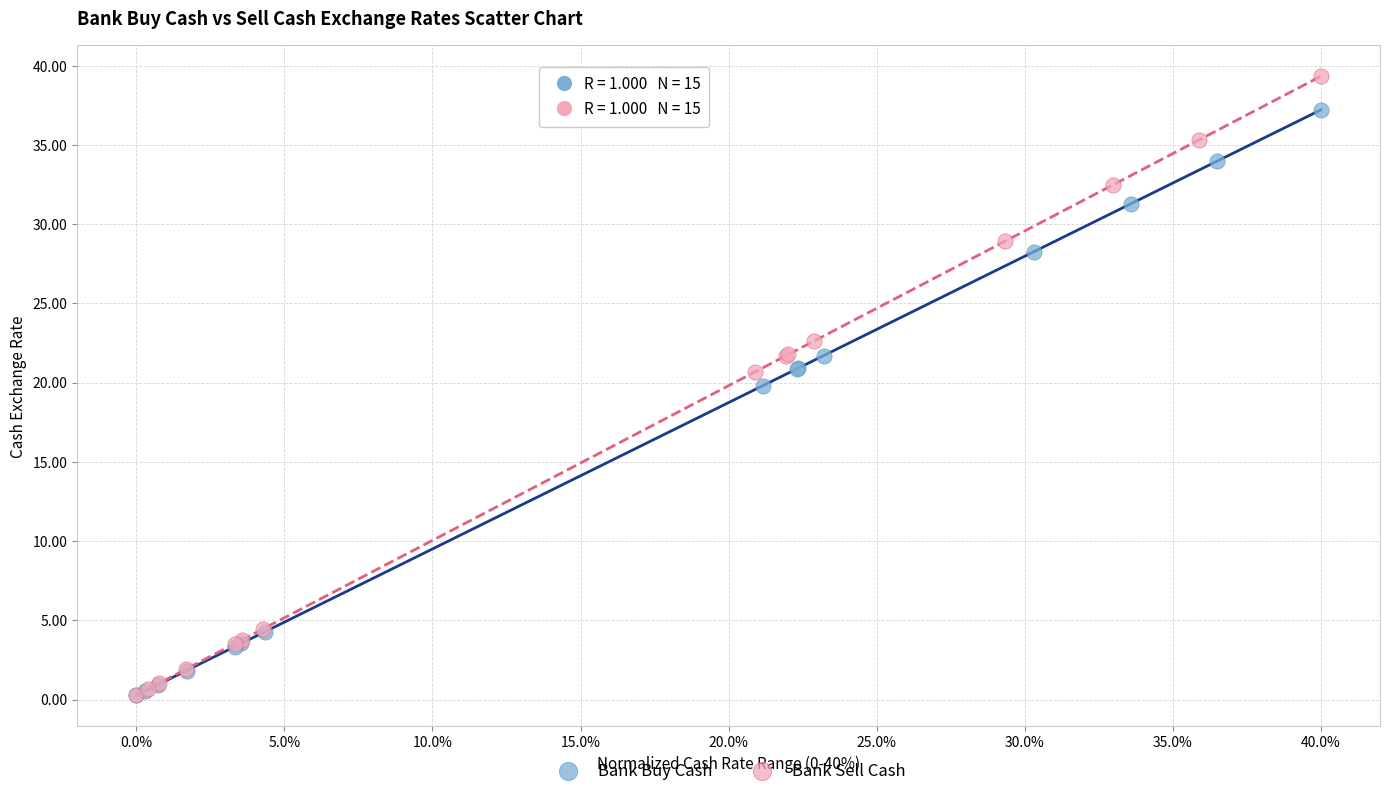

Which series has the widest spread of Y values?

Bank Sell Cash